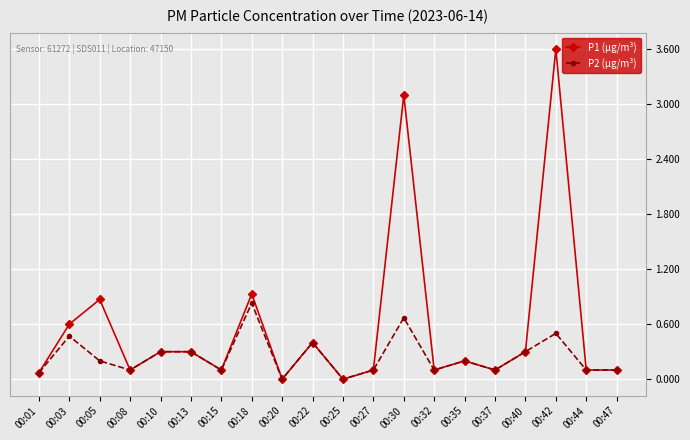

Where is the first local minimum for P2 (μg/m³)?

00:08